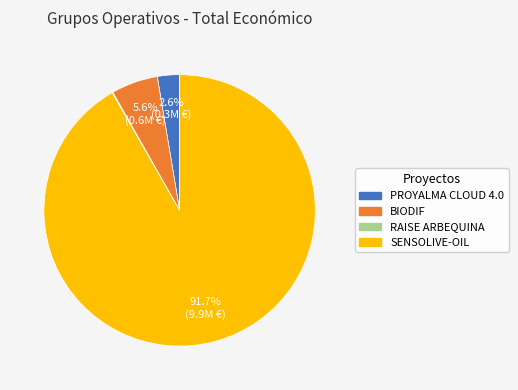

What is the largest slice in the pie chart?

SENSOLIVE-OIL